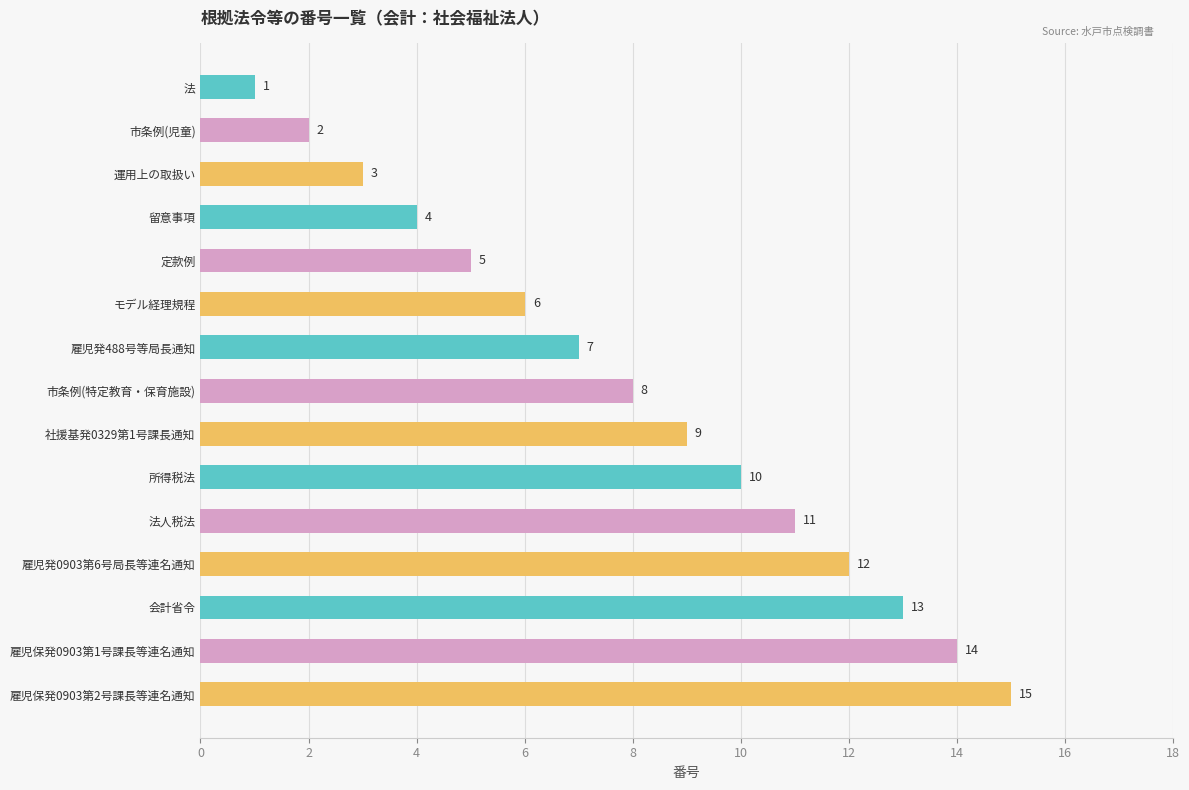

What is the label of the 9th bar from the top?

社援基発0329第1号課長通知